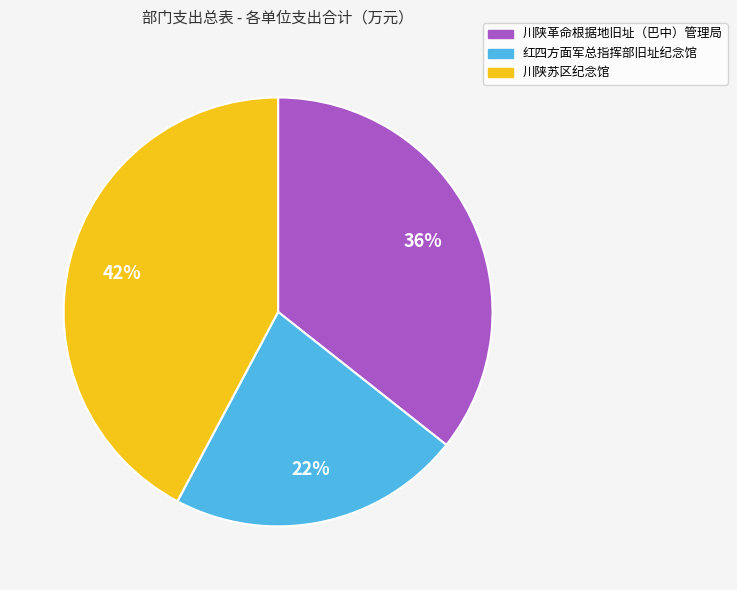

Is 红四方面军总指挥部旧址纪念馆 the majority of the pie?

No